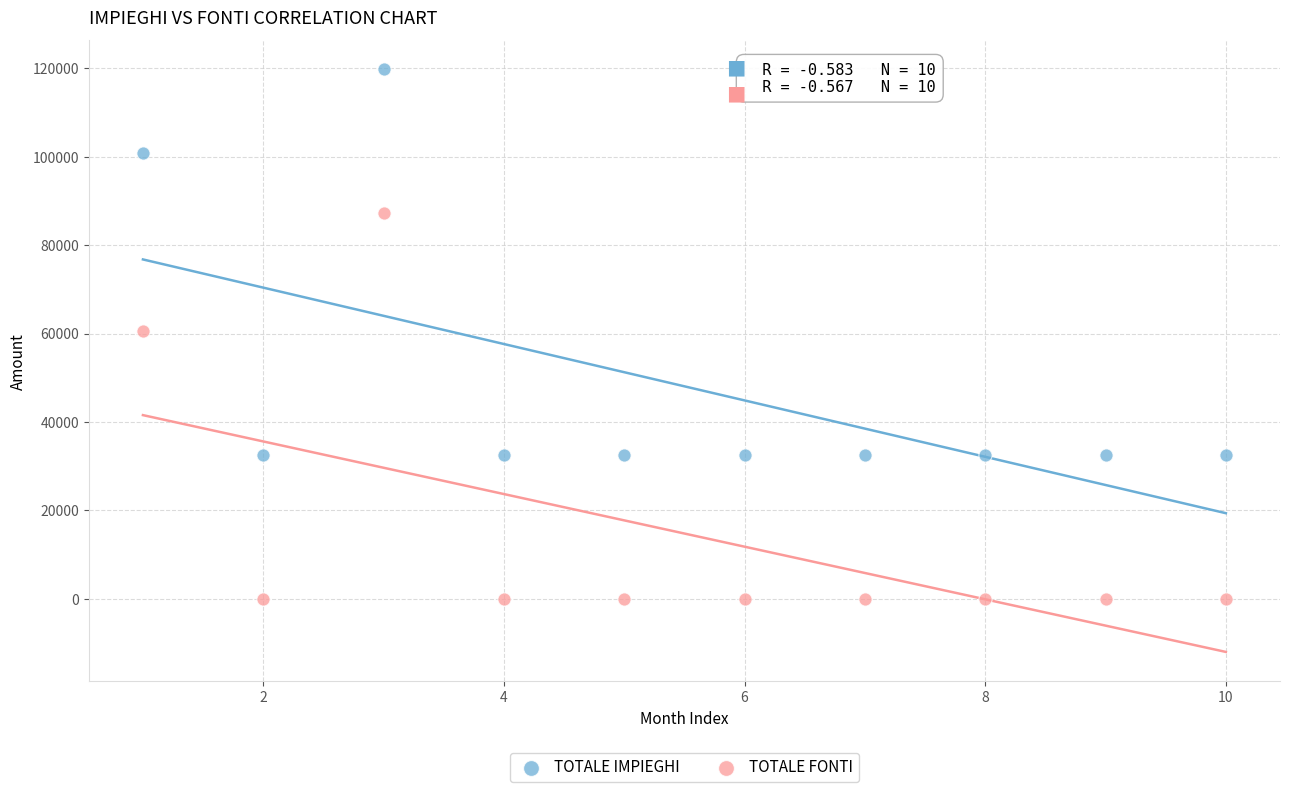

What are all the series names shown in the legend?

TOTALE IMPIEGHI, TOTALE FONTI